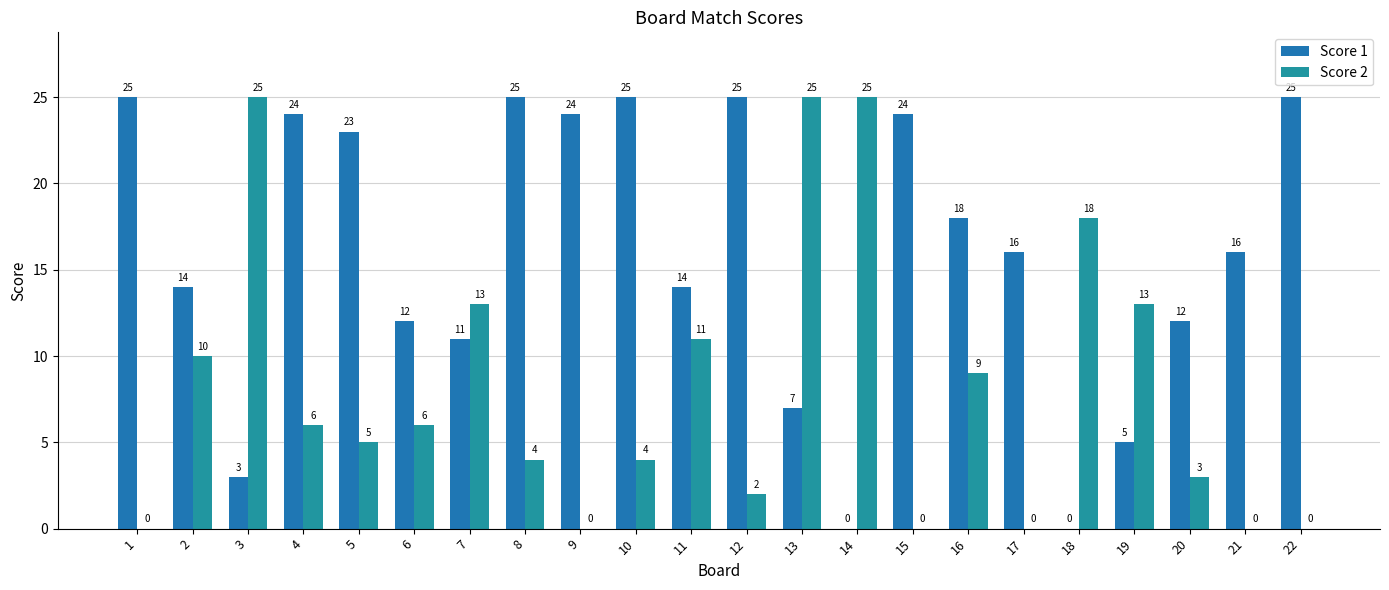

What is the value of the Score 1 bar at the 16th from the left?

18